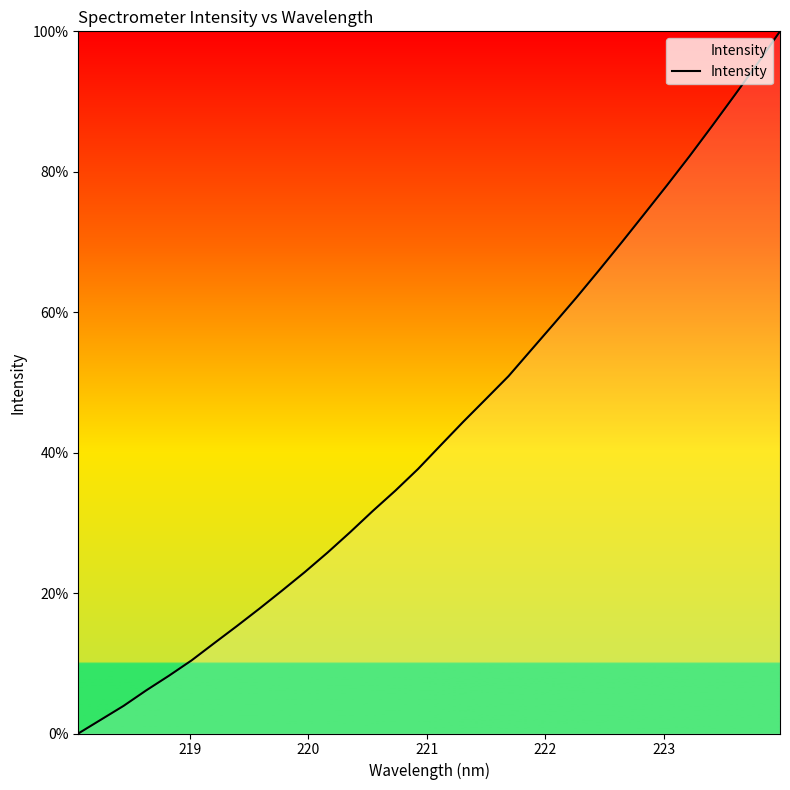

What is the greatest value displayed?

100.0